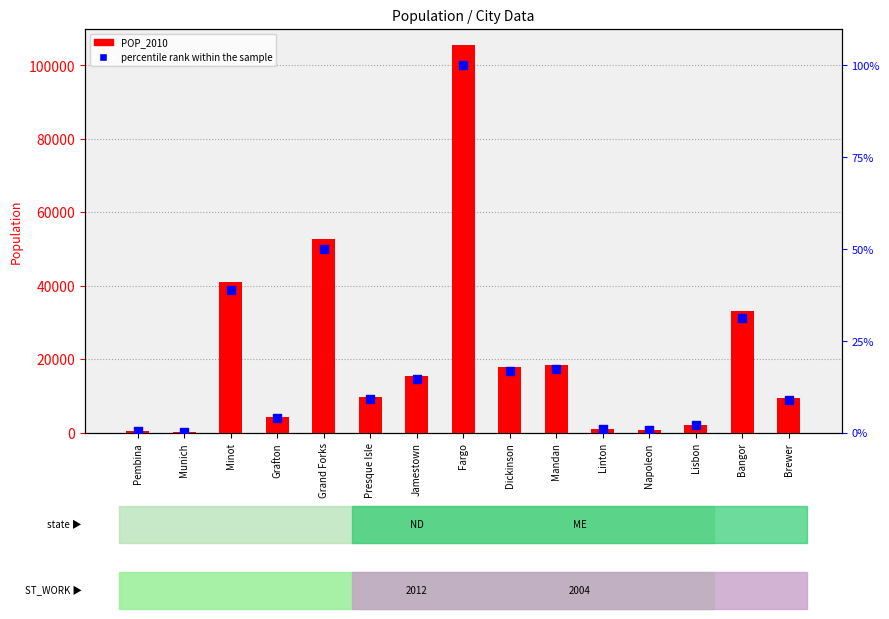

Which series has the largest total across all categories?

POP_2010